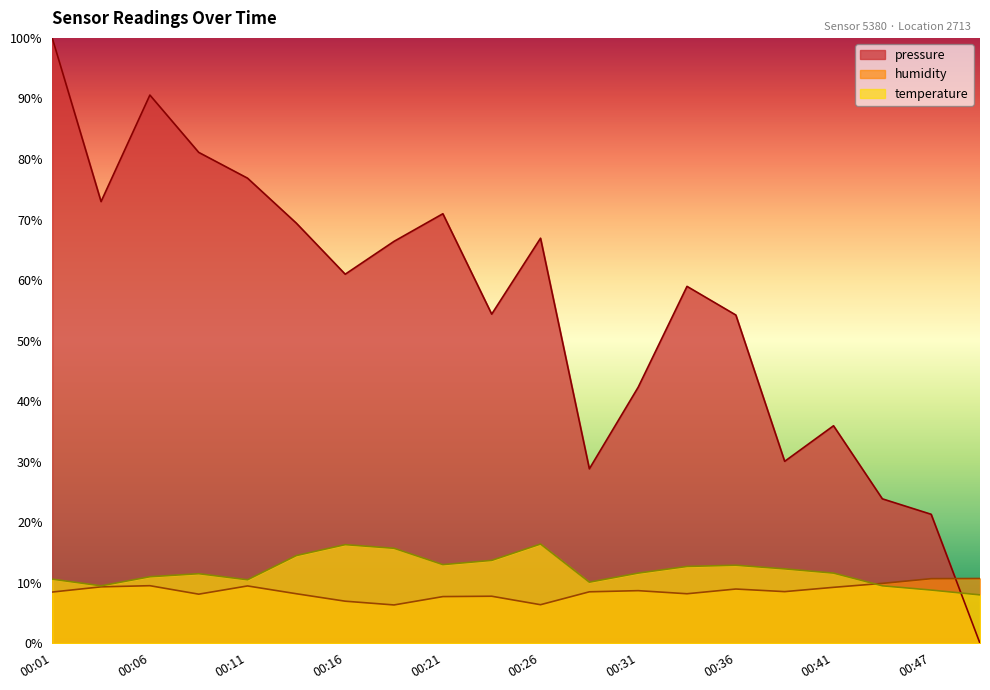

What is the minimum value for temperature?

8.0